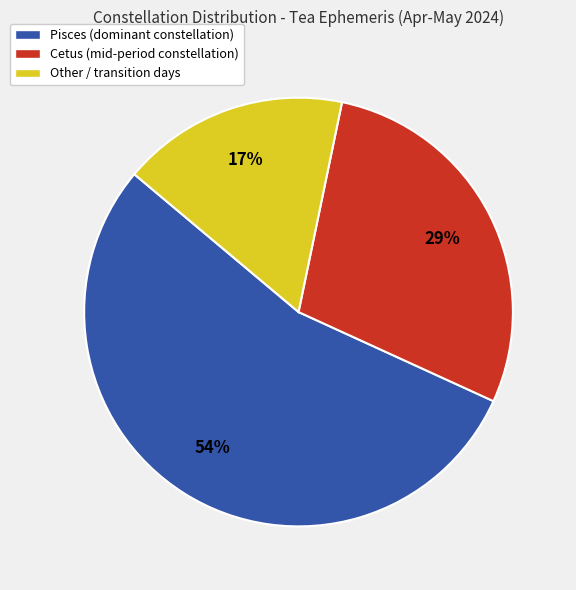

To the nearest percent, what is the combined percentage of Pisces (dominant constellation) and Cetus (mid-period constellation)?

83%